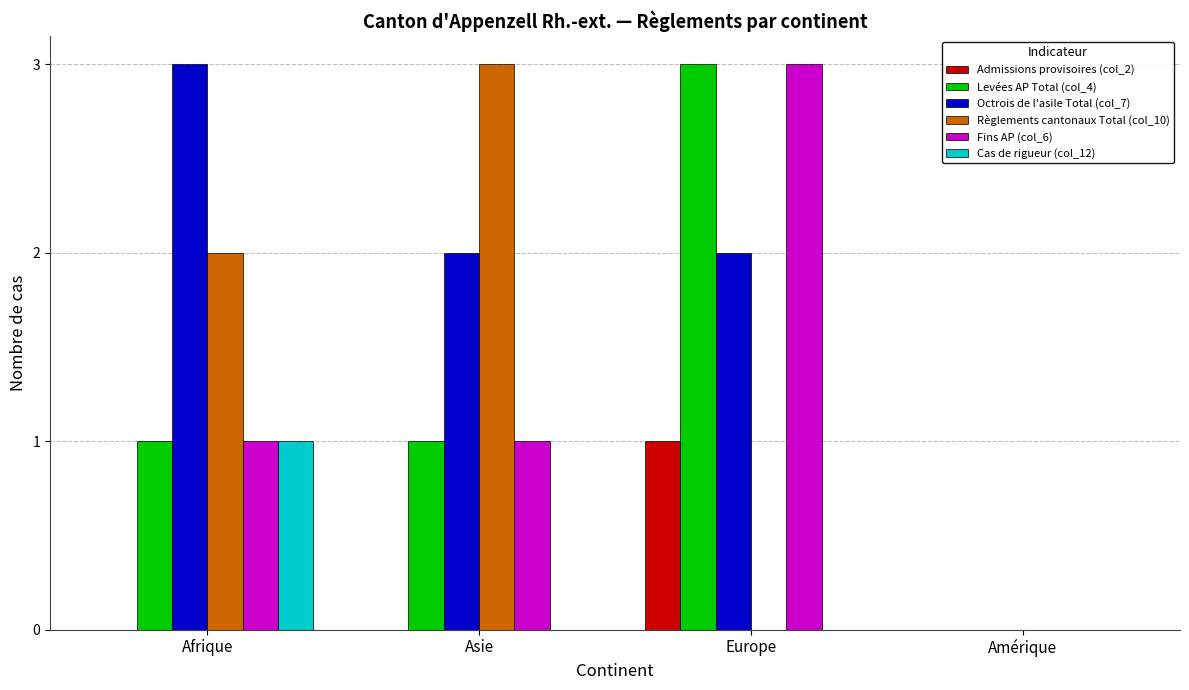

The value of Levées AP Total (col_4) at Afrique is 1. True or false?

True